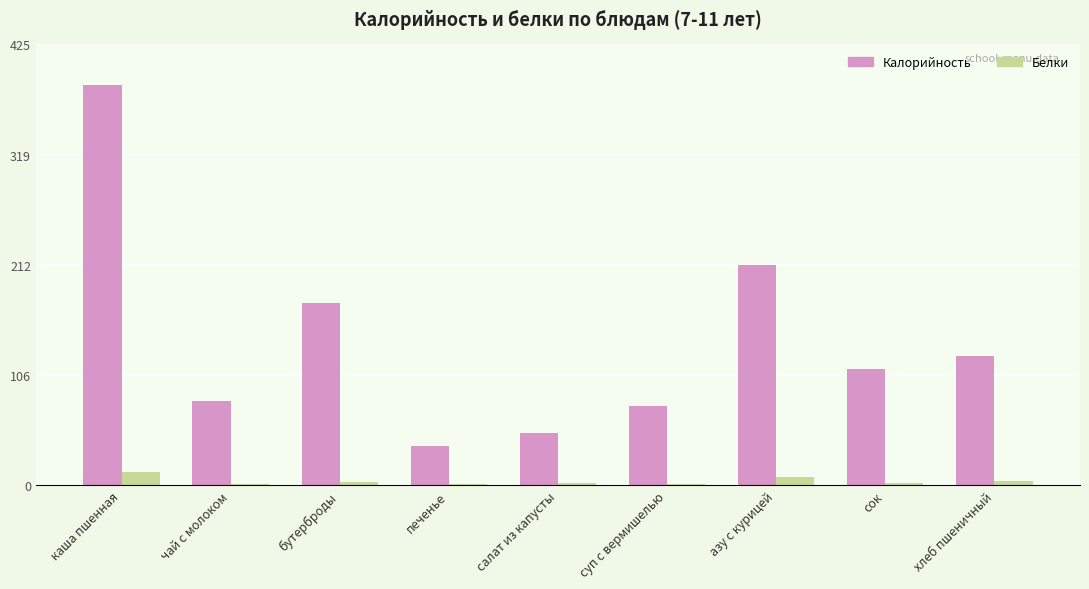

What is the sum of all Белки values?

34.4